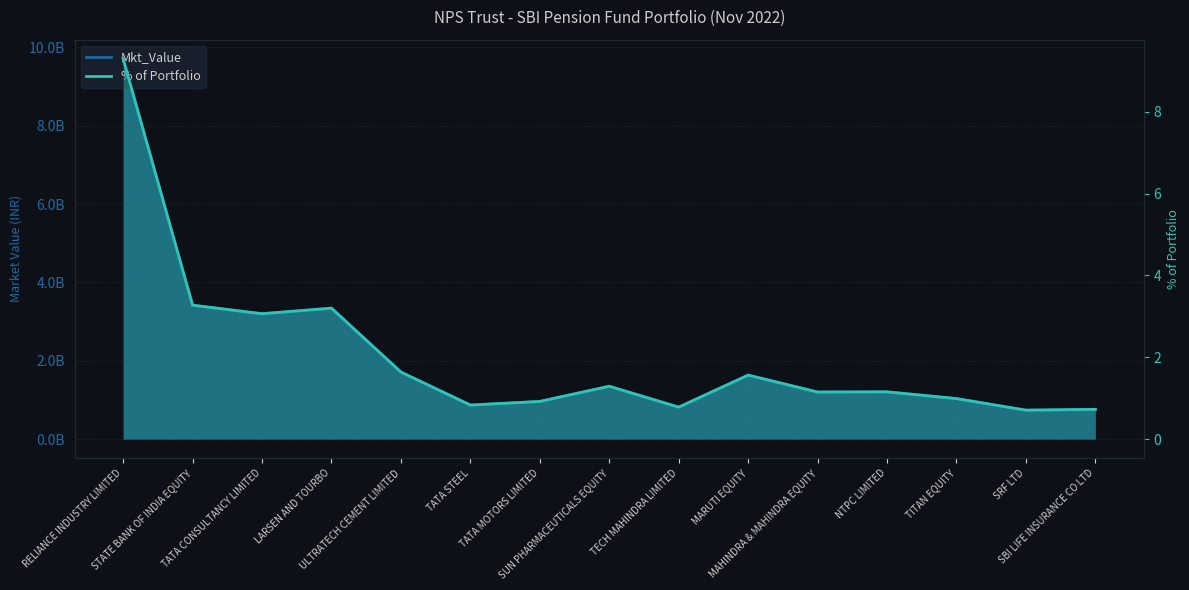

True or false: % of Portfolio has a value of 1.2 at NTPC LIMITED.

True